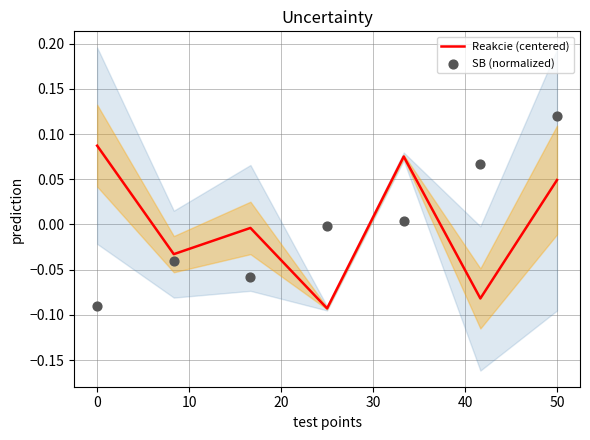

At how many categories does at least one series exceed 0?

4